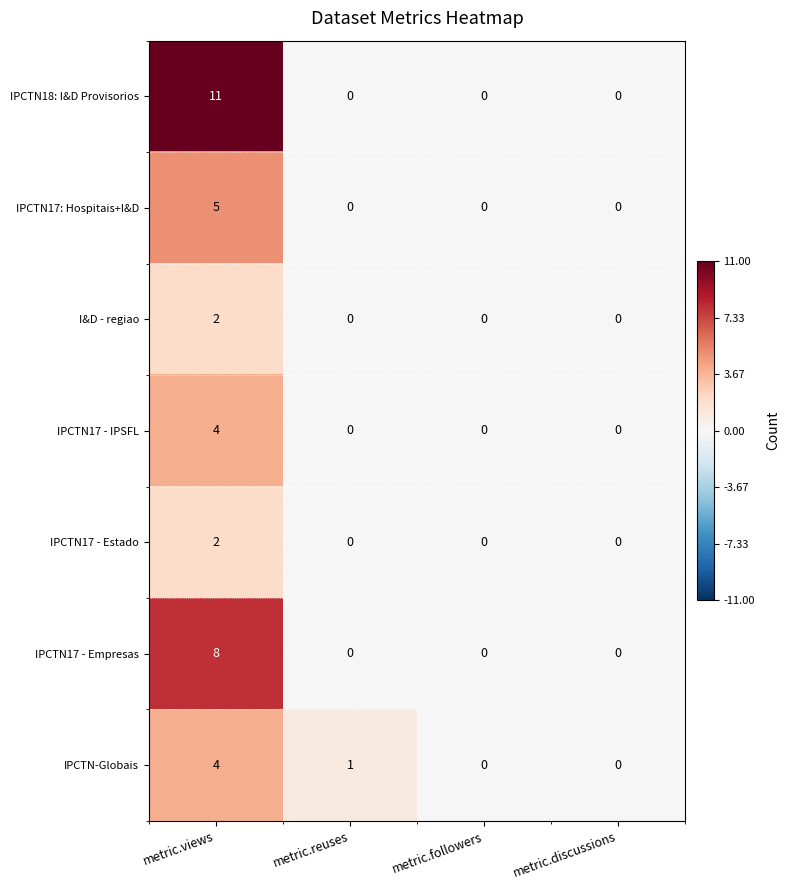

Which series has the largest total across all categories?

IPCTN18: I&D Provisorios